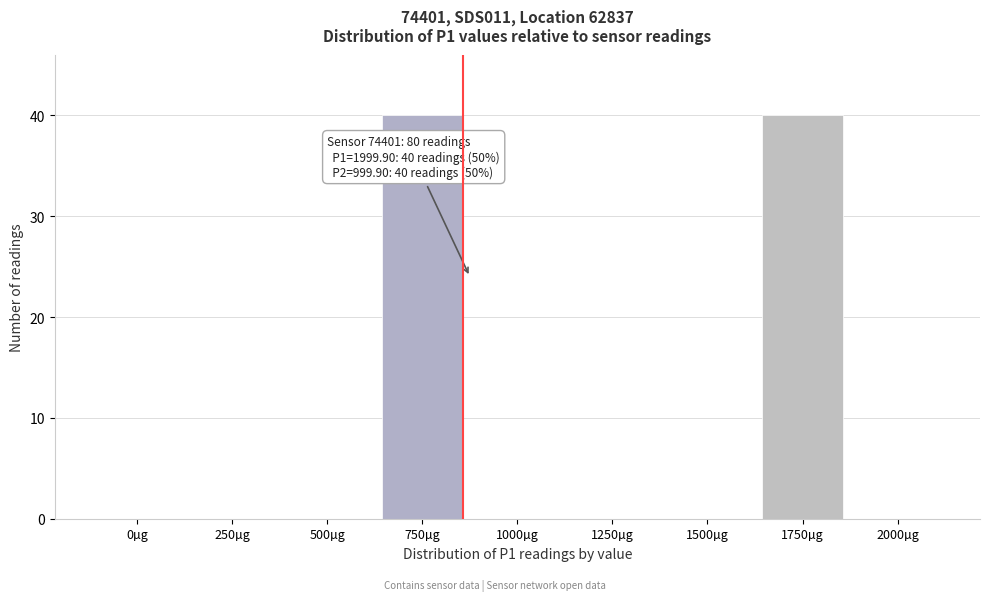

Reading left to right, list all the values displayed in this chart.

0µg=0	250µg=0	500µg=0	750µg=40	1000µg=0	1250µg=0	1500µg=0	1750µg=40	2000µg=0